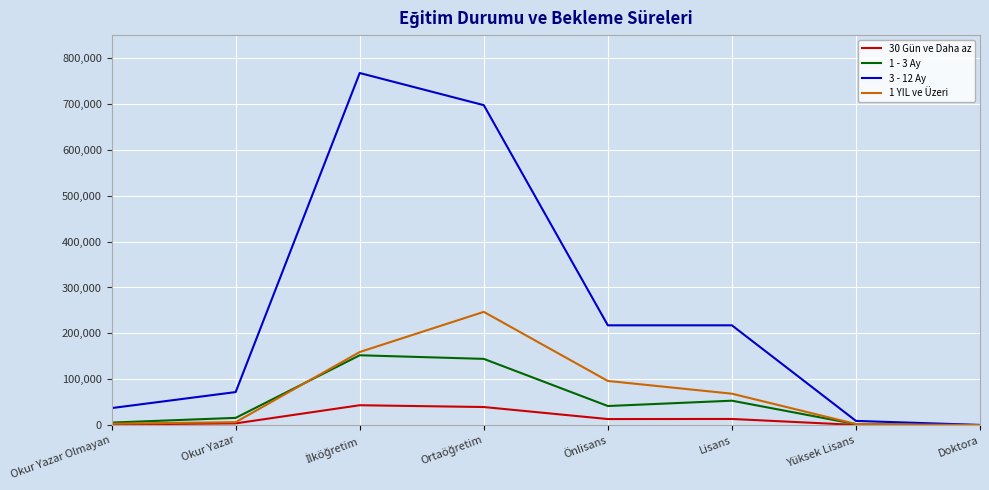

Rank the series by their maximum value, from highest to lowest.

3 - 12 Ay, 1 YIL ve Üzeri, 1 - 3 Ay, 30 Gün ve Daha az